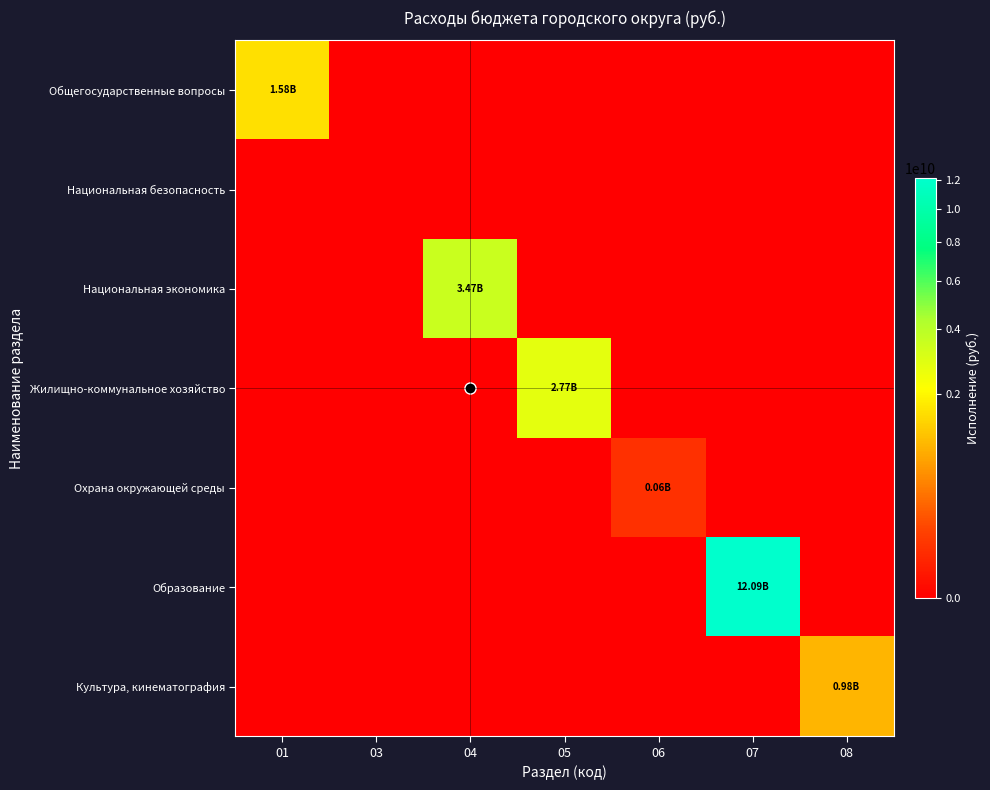

Reading left to right, list all the values displayed in this chart.

Общегосударственные вопросы: 01=1579186892.2	03=0.0	04=0.0	05=0.0	06=0.0	07=0.0	08=0.0
Национальная безопасность: 01=0.0	03=0.0	04=0.0	05=0.0	06=0.0	07=0.0	08=0.0
Национальная экономика: 01=0.0	03=0.0	04=3467901044.8	05=0.0	06=0.0	07=0.0	08=0.0
Жилищно-коммунальное хозяйство: 01=0.0	03=0.0	04=0.0	05=2767390425.1	06=0.0	07=0.0	08=0.0
Охрана окружающей среды: 01=0.0	03=0.0	04=0.0	05=0.0	06=57655768.7	07=0.0	08=0.0
Образование: 01=0.0	03=0.0	04=0.0	05=0.0	06=0.0	07=12088121863.6	08=0.0
Культура, кинематография: 01=0.0	03=0.0	04=0.0	05=0.0	06=0.0	07=0.0	08=980123298.7